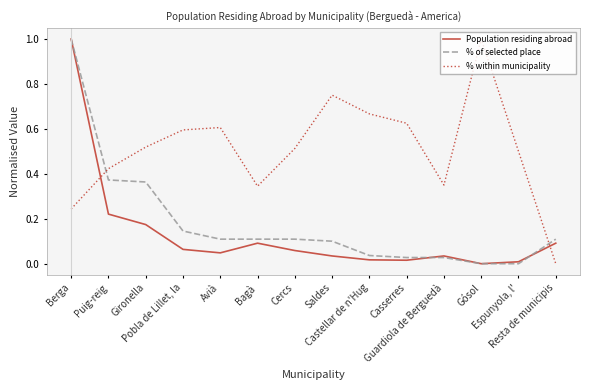

How many distinct data groups are displayed?

3